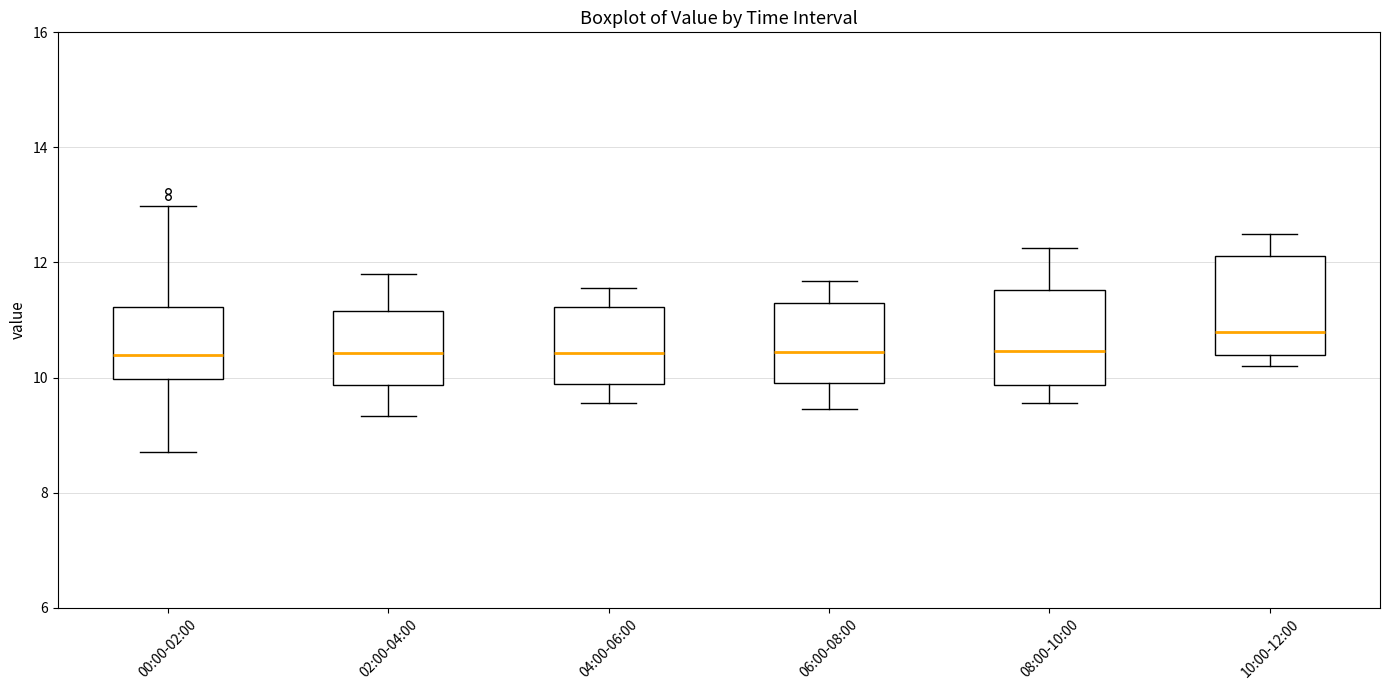

Reading left to right, read every box against the y-axis: the position of its median line, the range the box covers, and the ends of its whiskers. The values are not printed on the chart, so give them approximately, as read against the axis.

00:00-02:00: median 10.4, box 10.0 to 11.2, whiskers 8.8 to 13.0
02:00-04:00: median 10.4, box 9.8 to 11.2, whiskers 9.4 to 11.8
04:00-06:00: median 10.4, box 9.8 to 11.2, whiskers 9.6 to 11.6
06:00-08:00: median 10.4, box 10.0 to 11.2, whiskers 9.4 to 11.6
08:00-10:00: median 10.4, box 9.8 to 11.6, whiskers 9.6 to 12.2
10:00-12:00: median 10.8, box 10.4 to 12.2, whiskers 10.2 to 12.6